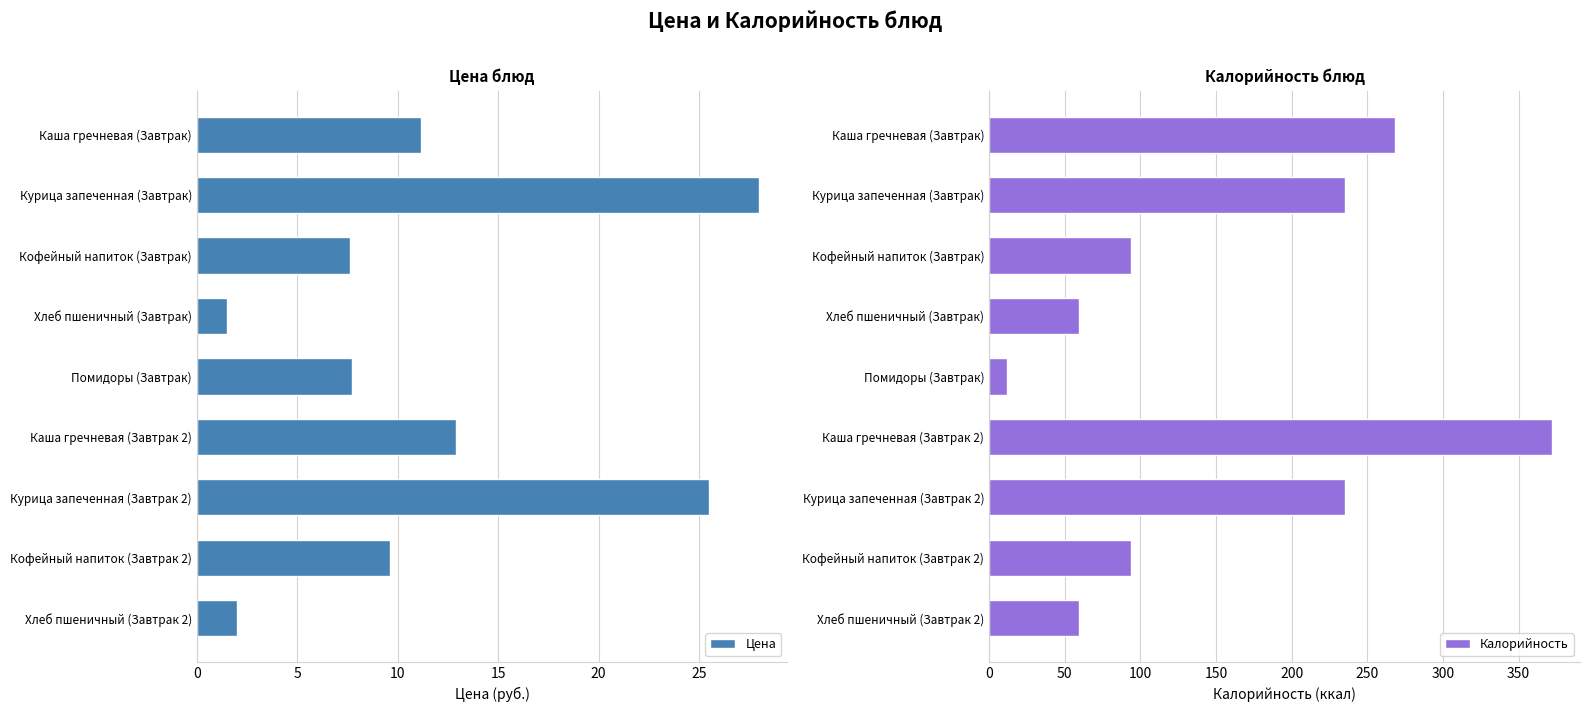

How many data points in Калорийность are less than 94?

3